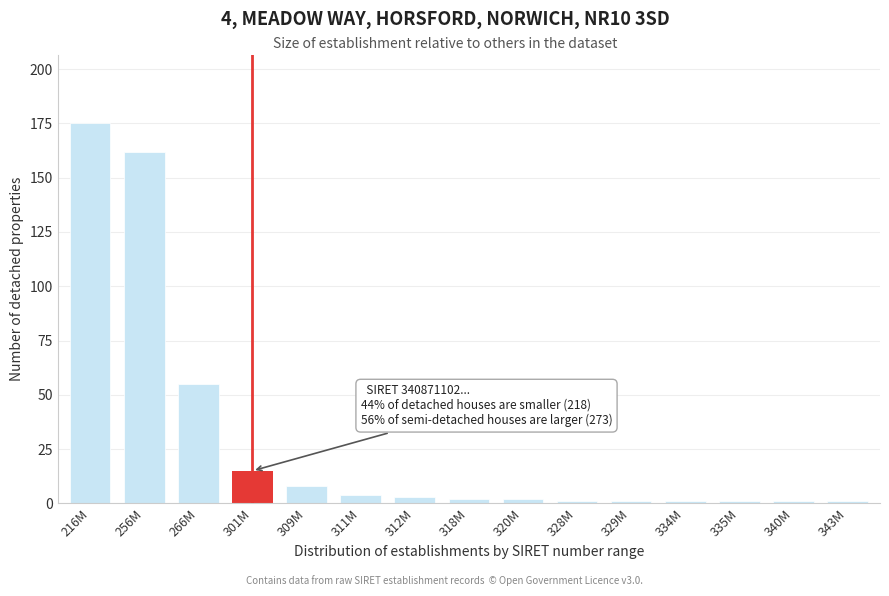

Reading right to left, what are all the values shown in this chart?

343M=1	340M=1	335M=1	334M=1	329M=1	328M=1	320M=2	318M=2	312M=3	311M=4	309M=8	301M=15	266M=55	256M=162	216M=175